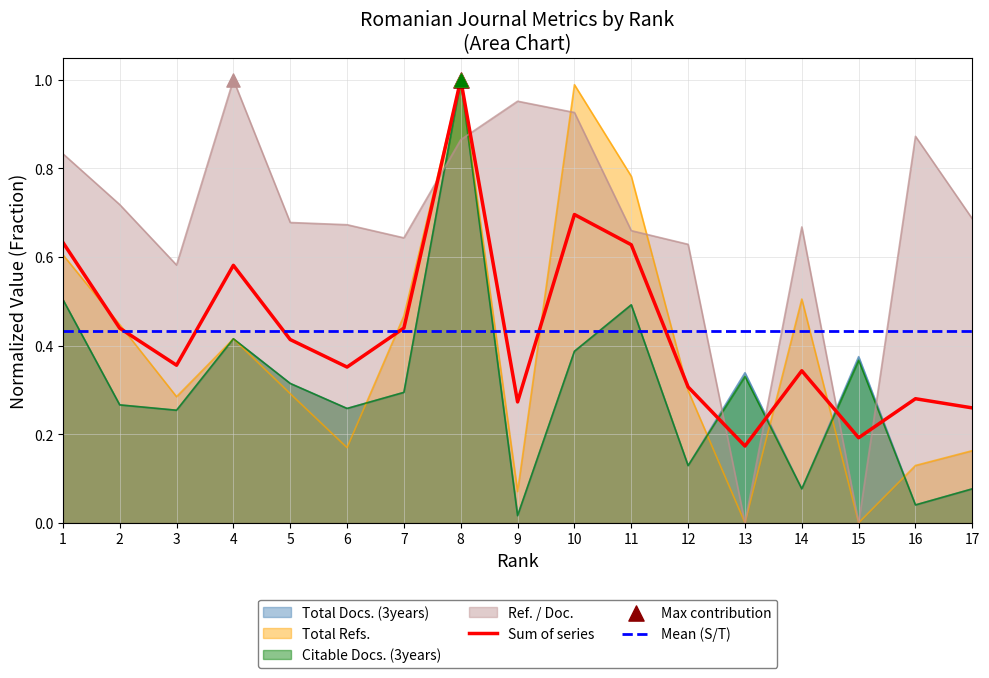

What is the total value across all series at 17?

1.0